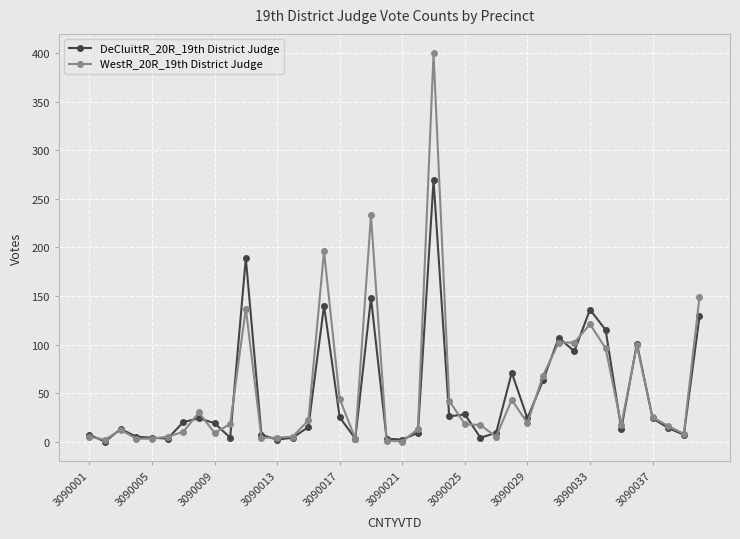

Which series has the widest spread of values?

WestR_20R_19th District Judge